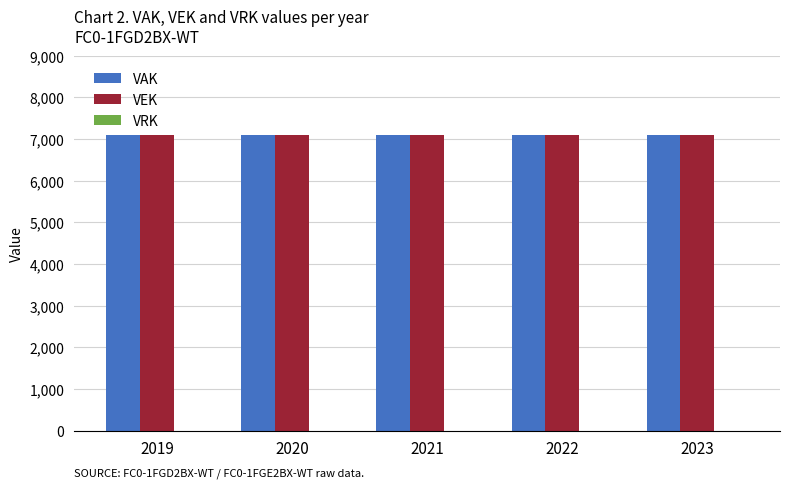

Between 2021 and 2020, which is larger?

2021